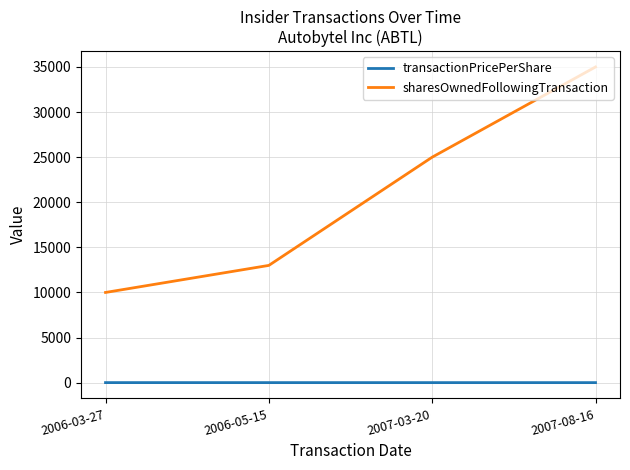

List the labels in order of sharesOwnedFollowingTransaction value, largest first.

2007-08-16, 2007-03-20, 2006-05-15, 2006-03-27